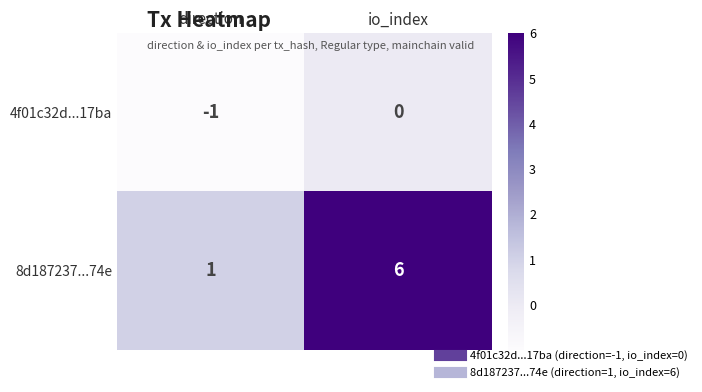

Rank the series by their maximum value, from lowest to highest.

4f01c32d...17ba, 8d187237...74e